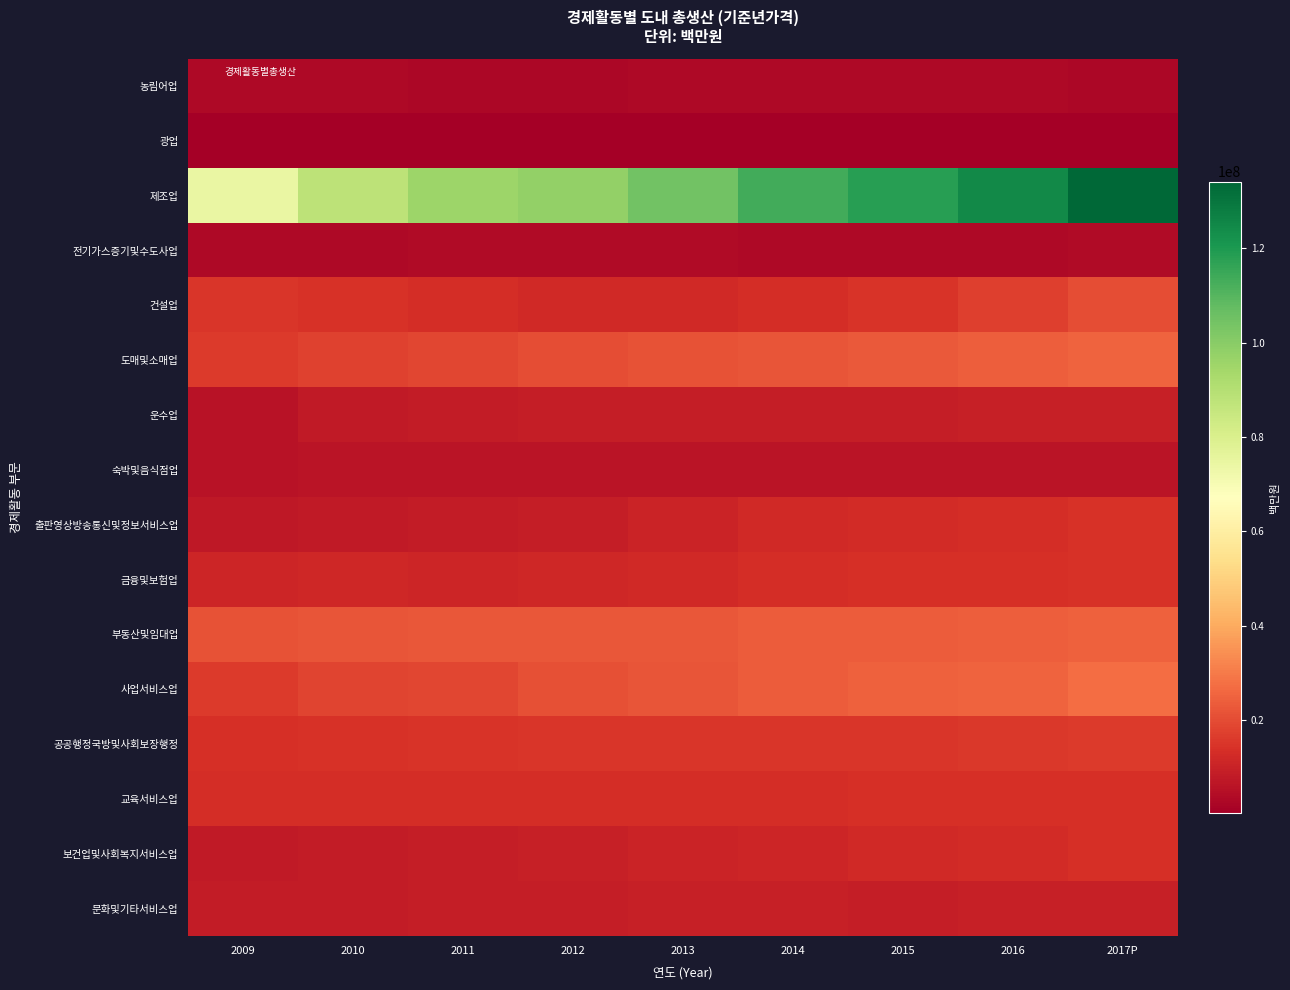

How many categories are shown in the chart?

9